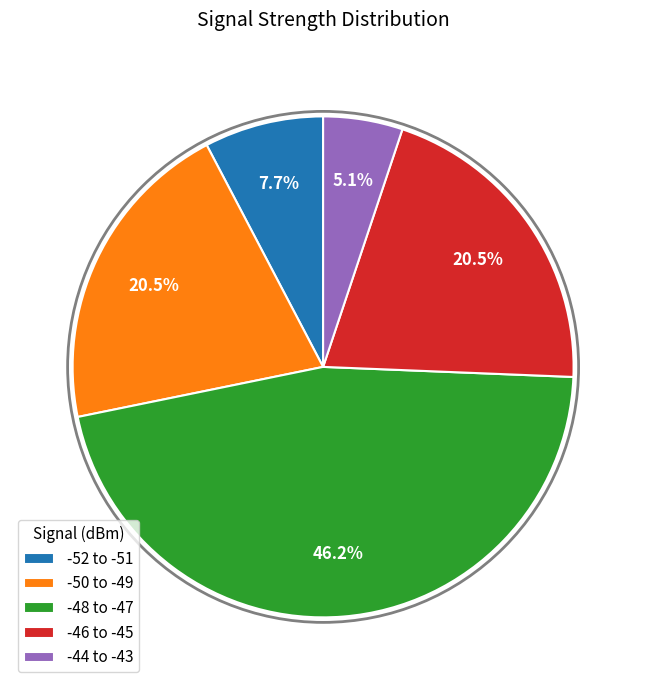

How many slices are in this pie chart?

5